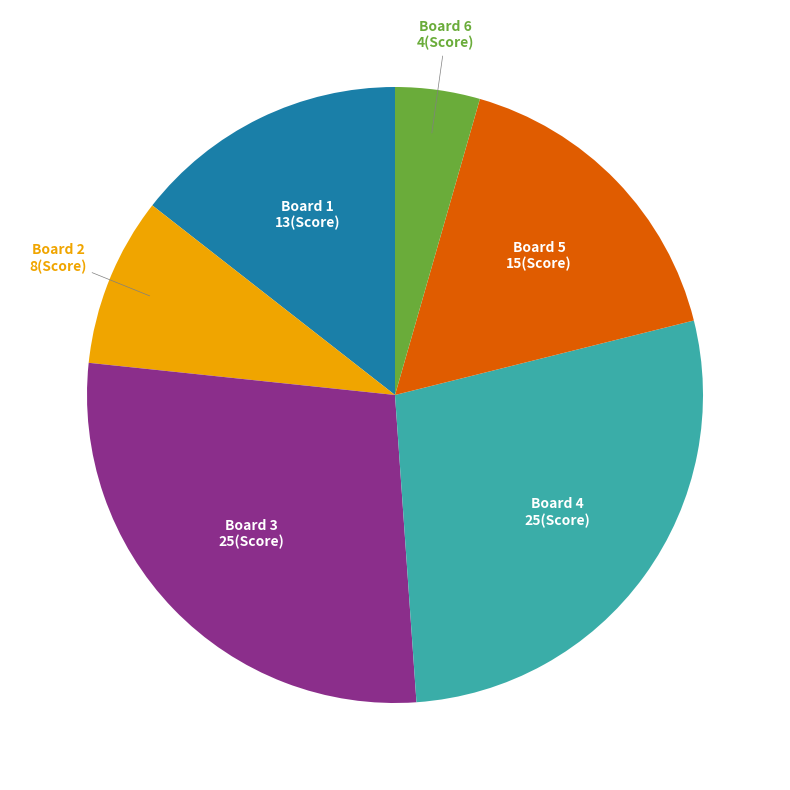

Do Board 1 and Board 3 together represent more than half of the pie?

No